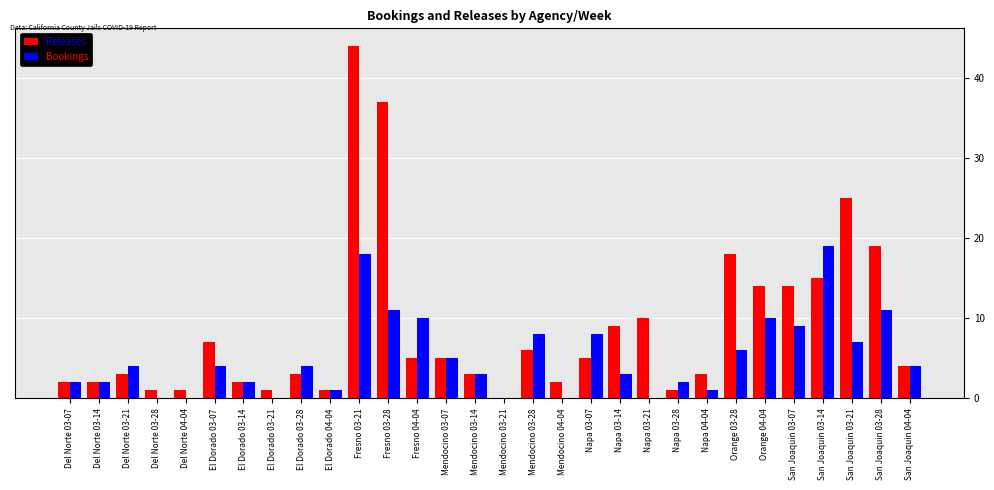

What is the total value across all series at El Dorado 03-28?

7